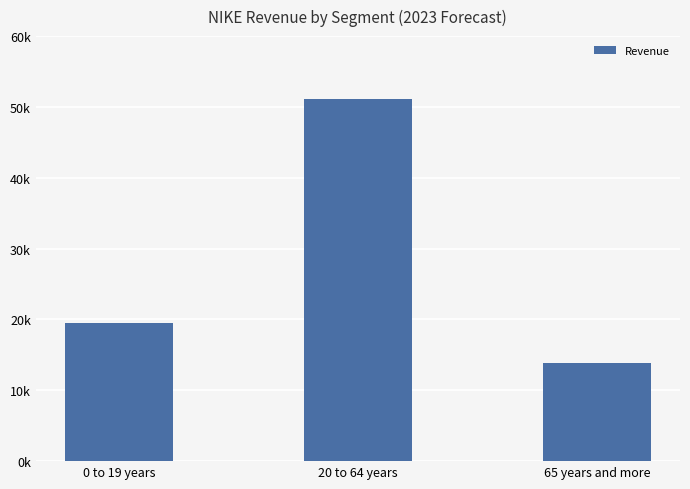

Read the value at 0 to 19 years.

19461.6